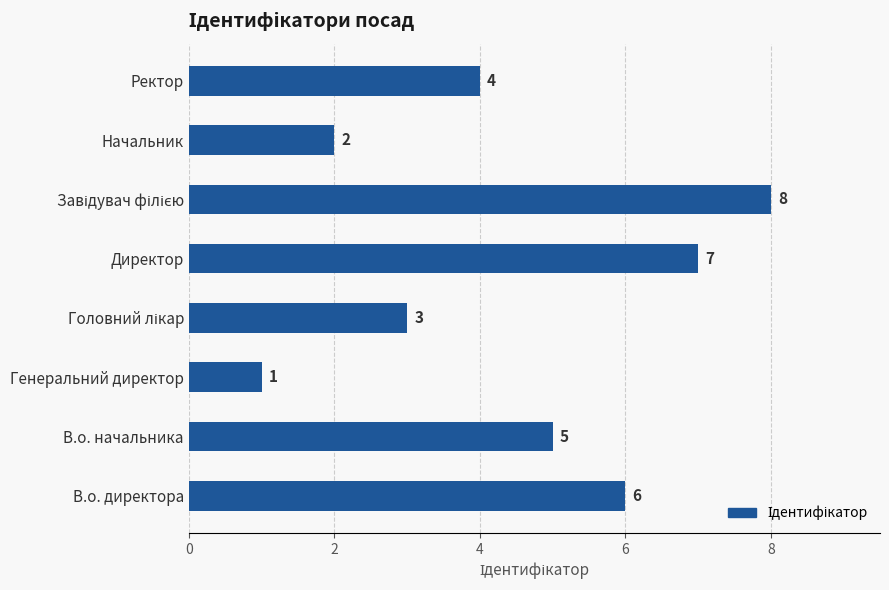

What is the smallest value displayed?

1